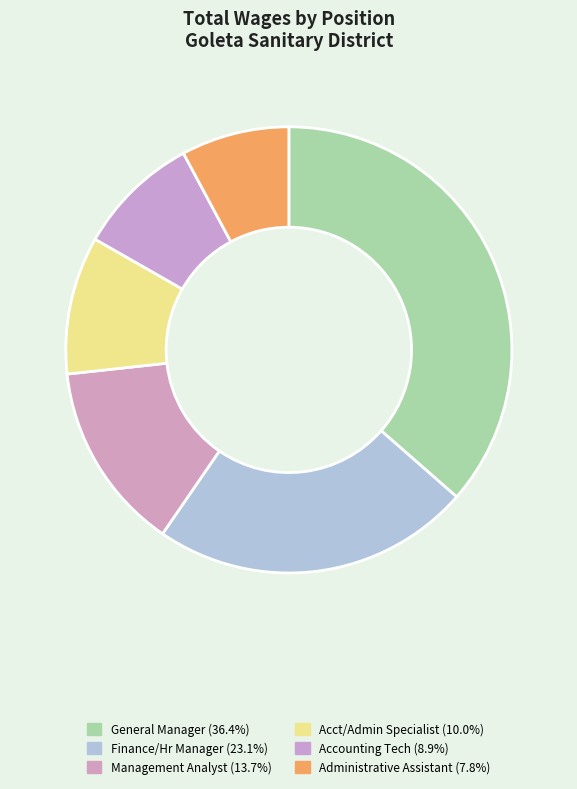

To the nearest percent, what is the combined percentage of Management Analyst and Accounting Tech?

23%